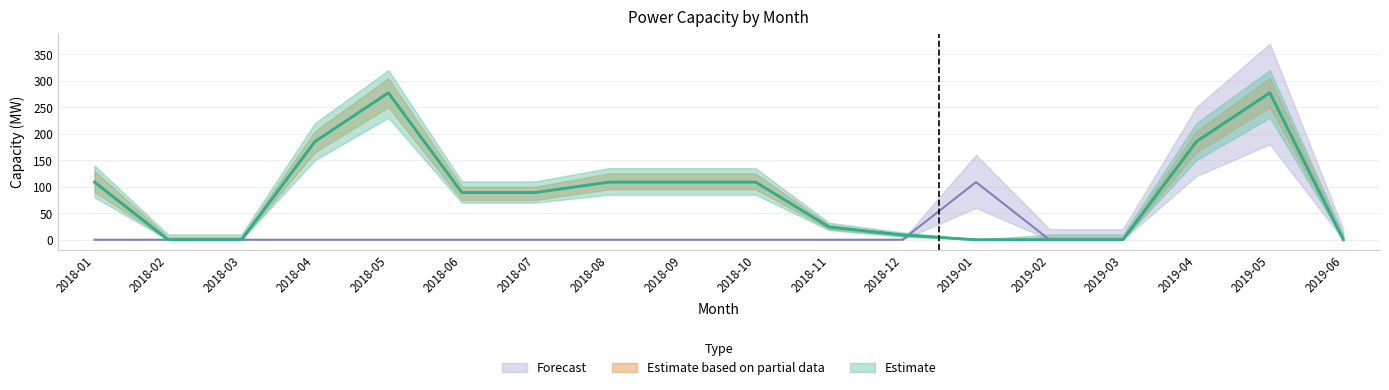

Which series has the widest spread of values?

Estimate